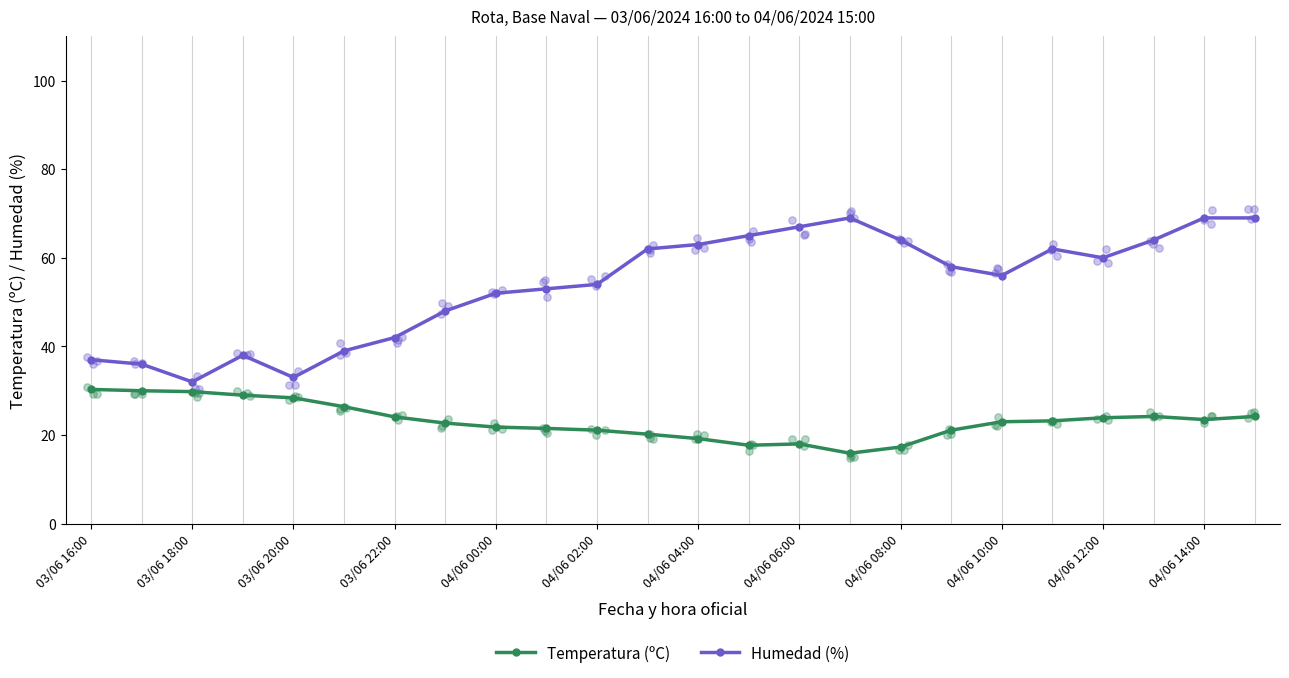

The Humedad (%) series shows 42.0 at 03/06 22:00. True or false?

True